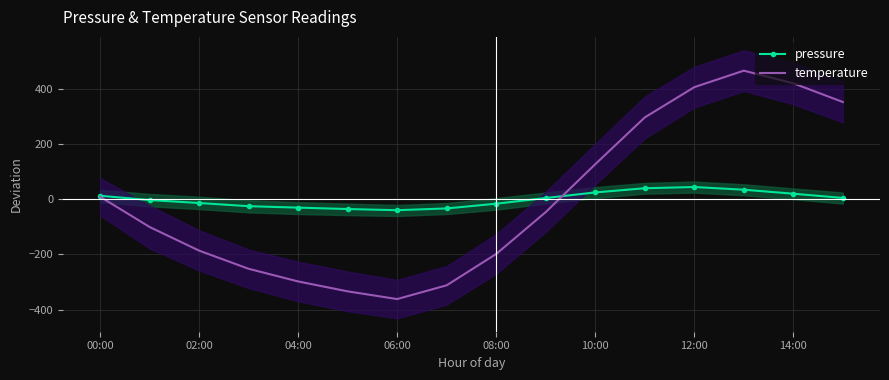

What are all the series names shown in the legend?

pressure, temperature